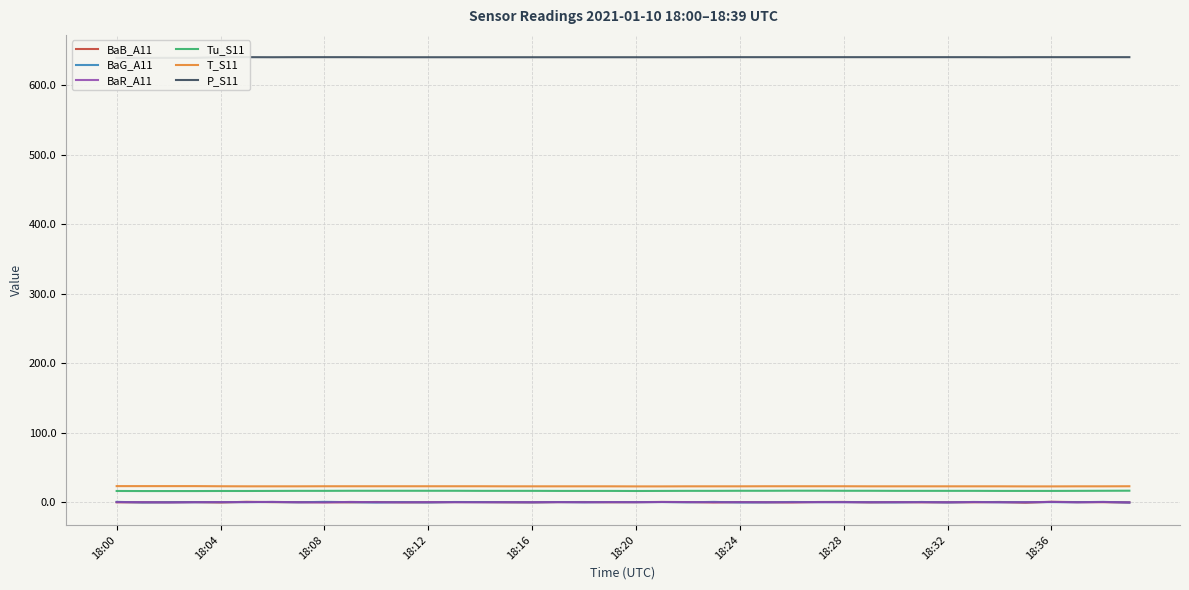

What is the label of the 10th point from the right?

30